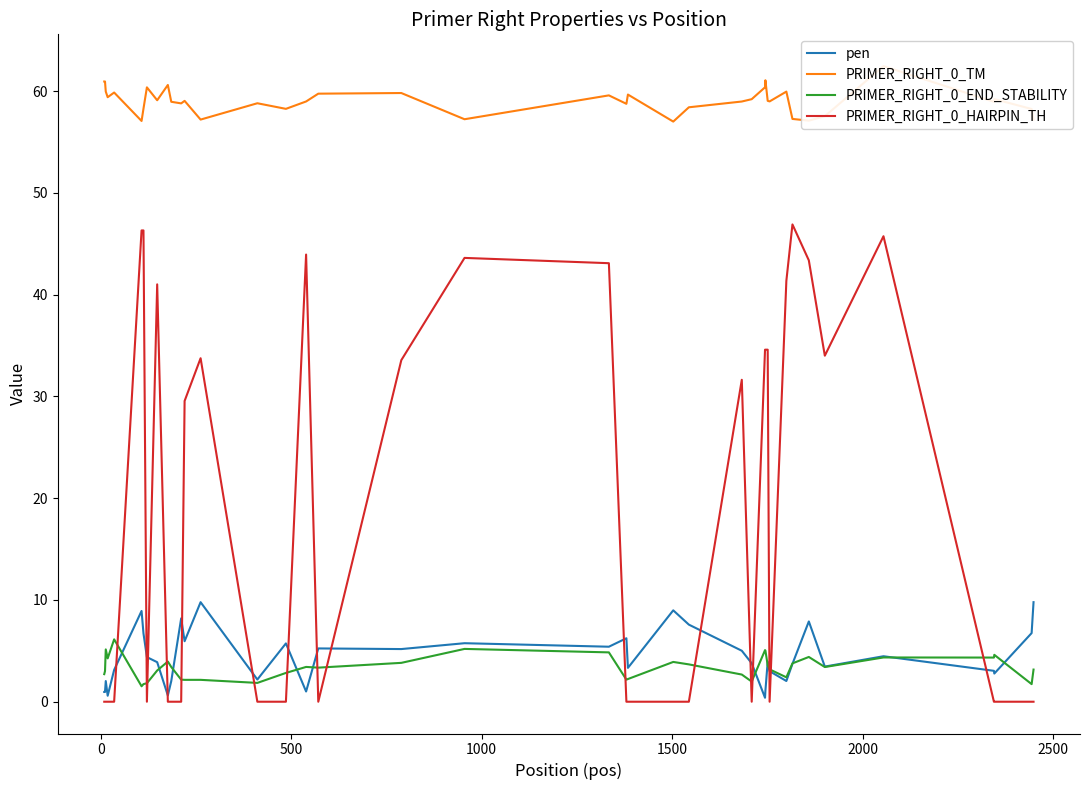

At how many categories does at least one series exceed 52?

40